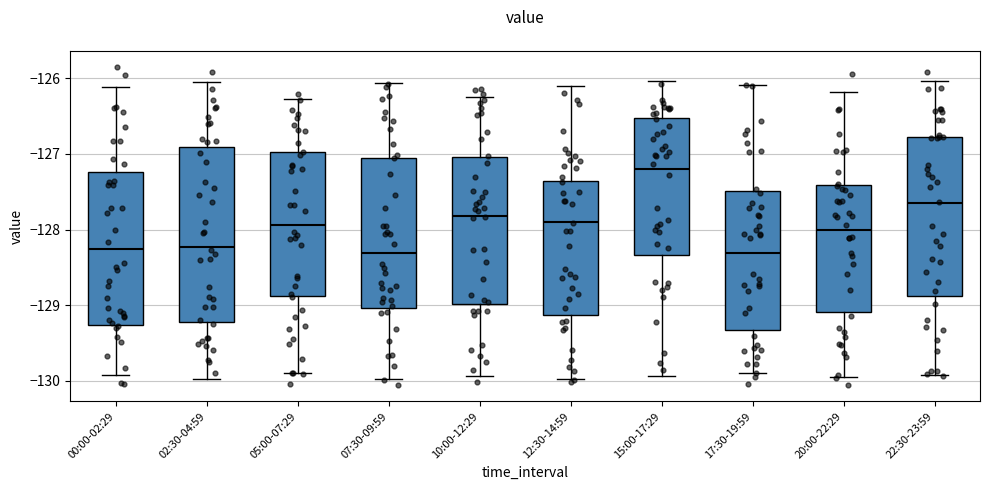

Where does the lower whisker of the box for 00:00-02:29 end on the y-axis? The values are not printed on the chart, so give them approximately, as read against the axis.

-129.9